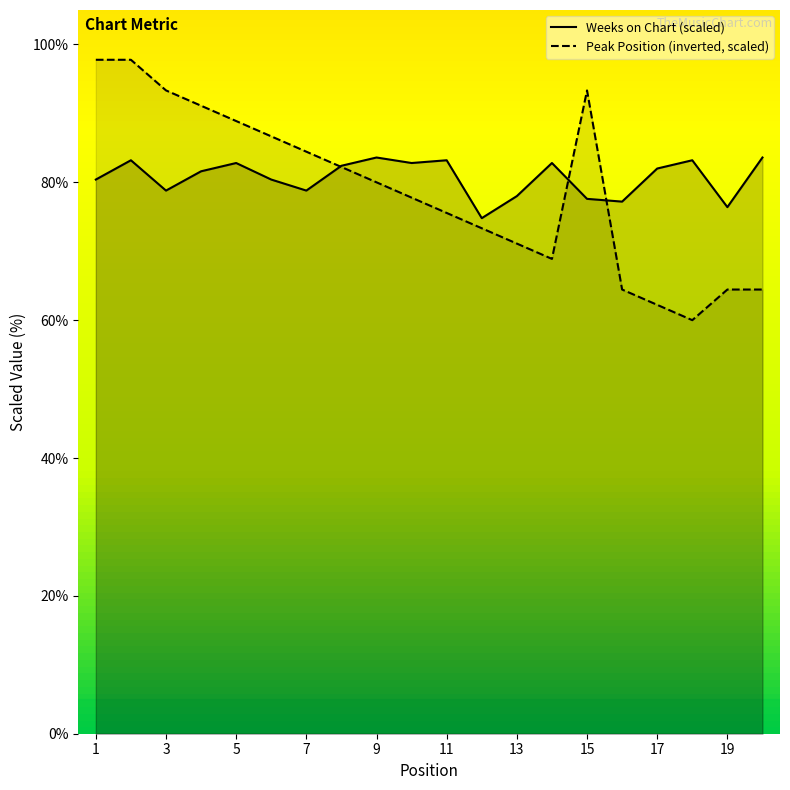

At which label does Peak Position reach its peak?

1